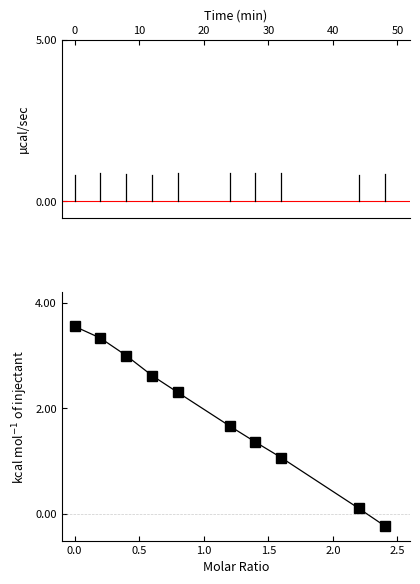

What is the difference between the maximum and second lowest values?

3.4